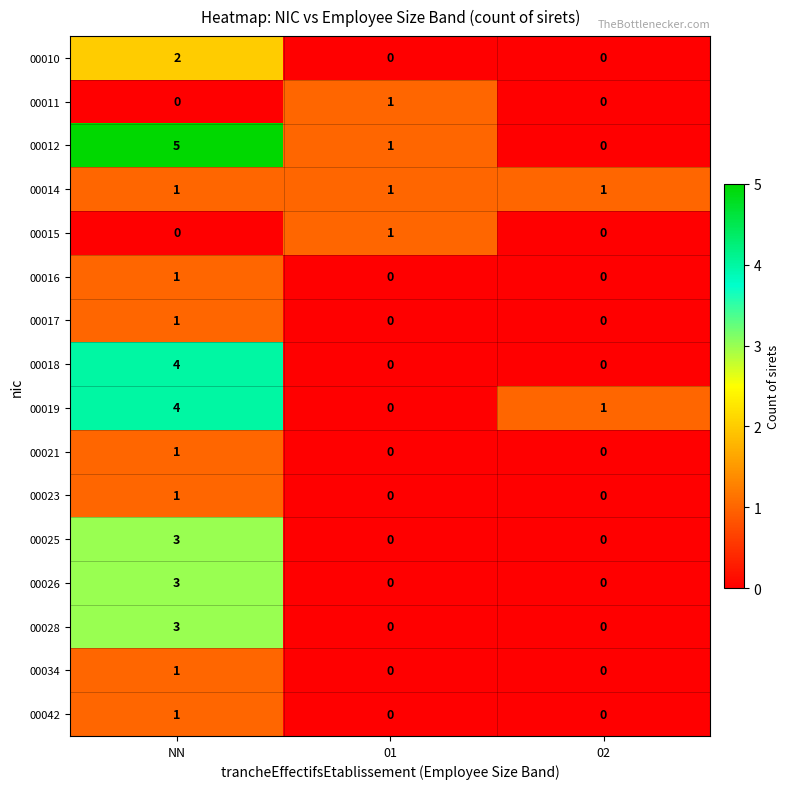

Which series has the largest range (max minus min)?

00012